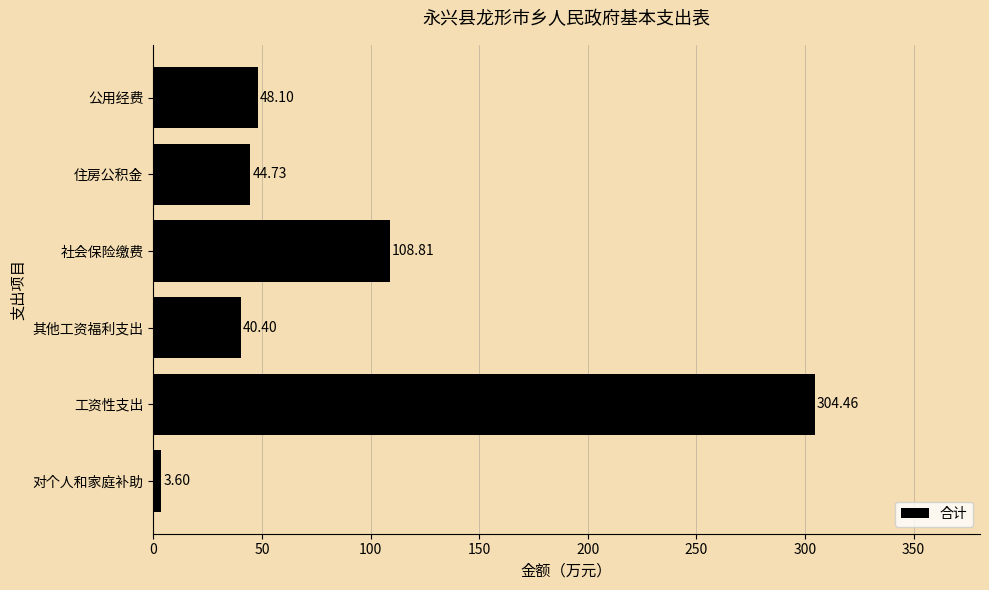

What is the change in value from 对个人和家庭补助 to 社会保险缴费?

+105.2